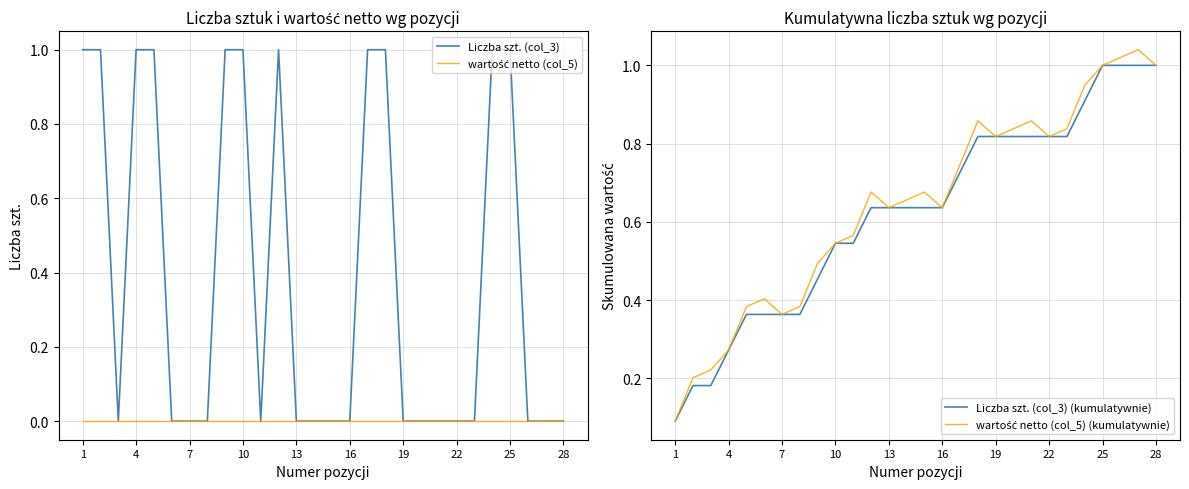

Which series changed the most between 14 and 24?

Liczba szt. (col_3)